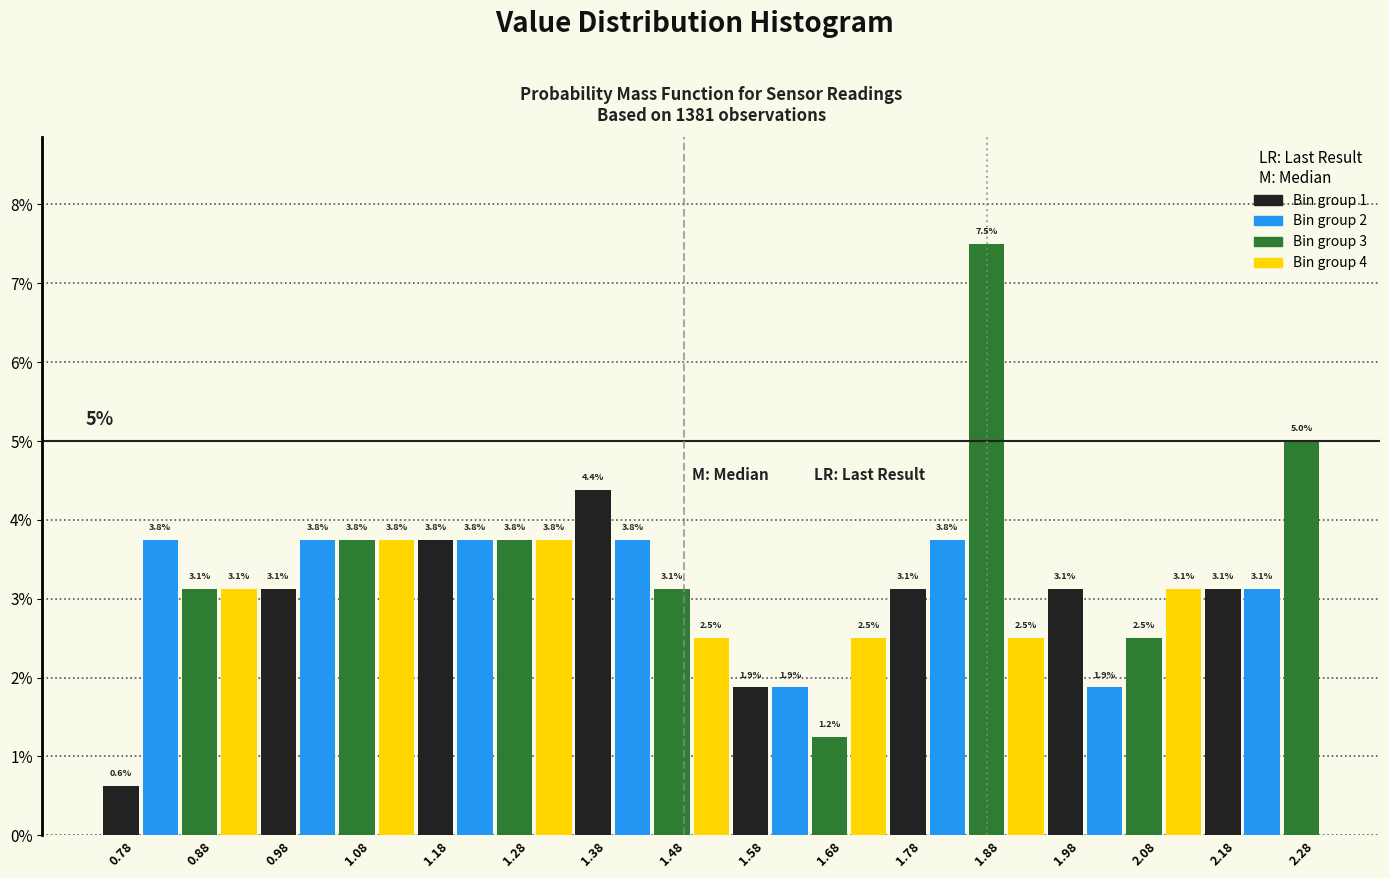

Which range on the x-axis has the tallest bar?

1.85 to 1.90